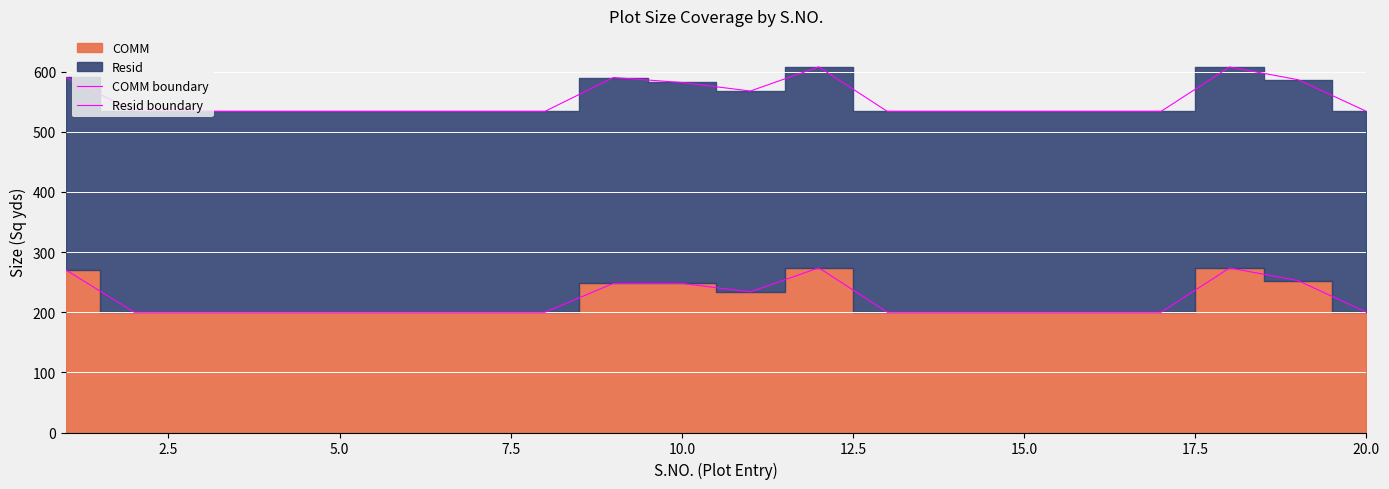

Is it true that COMM boundary equals 248.0 at 10.0?

True